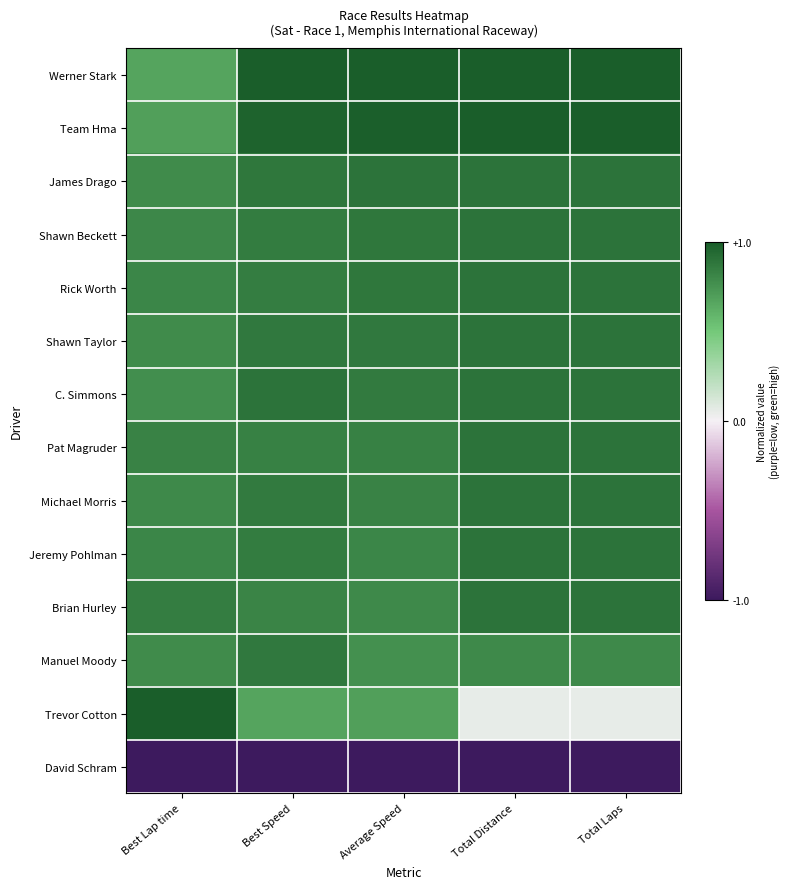

What is the spread (max minus min) of values at Average Speed?

2.0